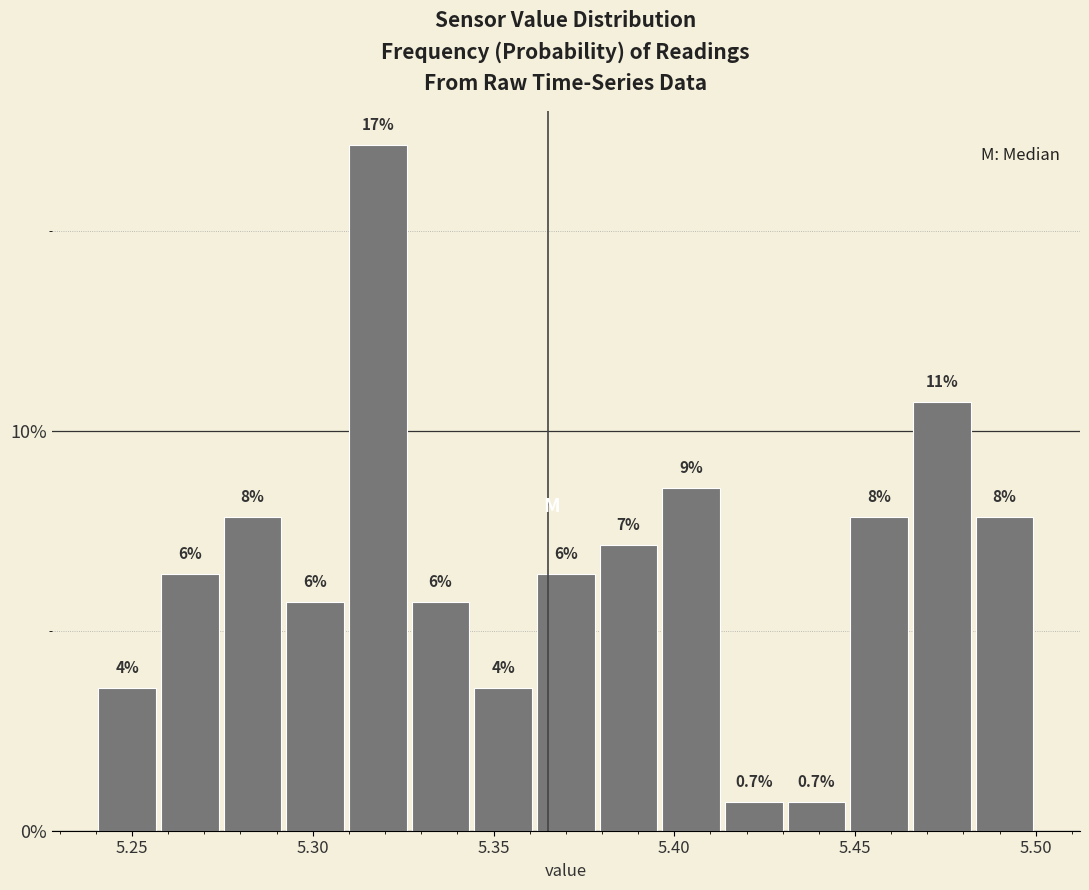

Around what value on the x-axis is the tallest bar? Give the approximate position of its centre, as read against the axis.

5.320